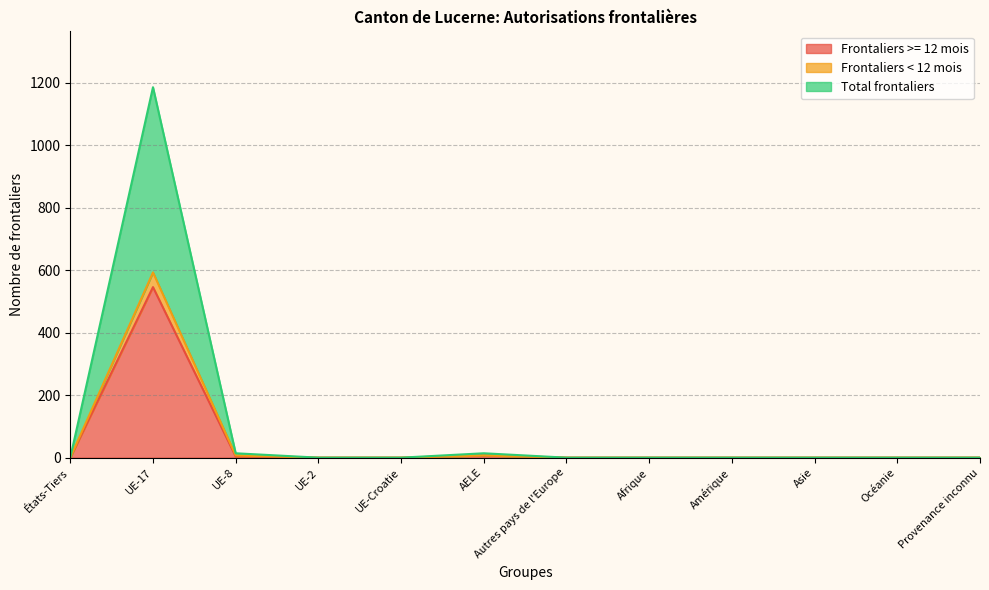

Rank the series at UE-8 from lowest to highest value.

Frontaliers >= 12 mois, Frontaliers < 12 mois, Total frontaliers